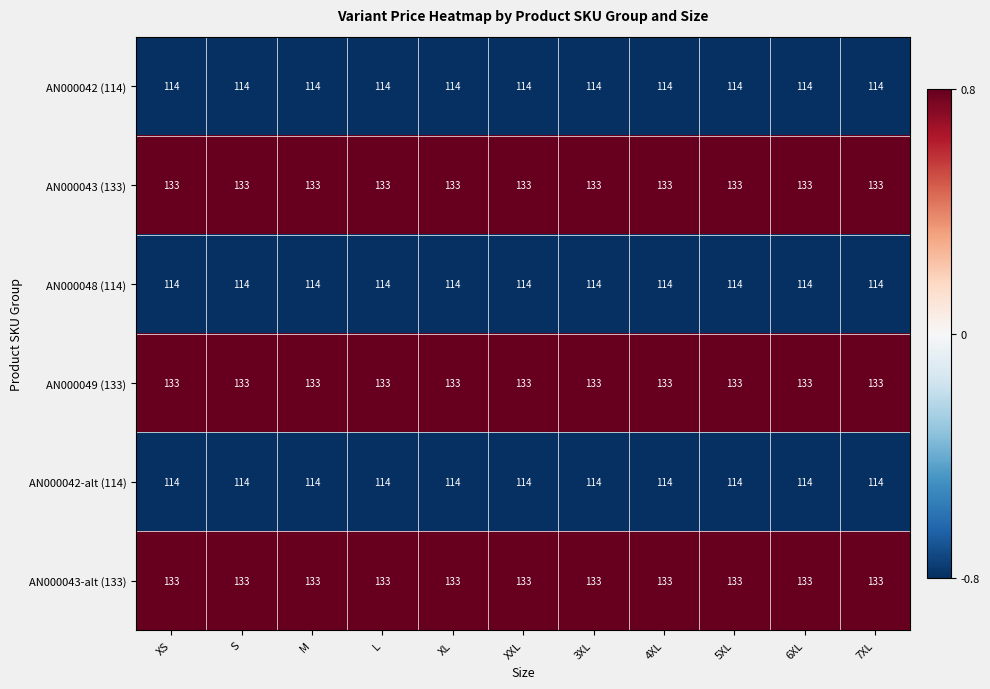

Is it true that AN000043 (133) equals 221 at XL?

False